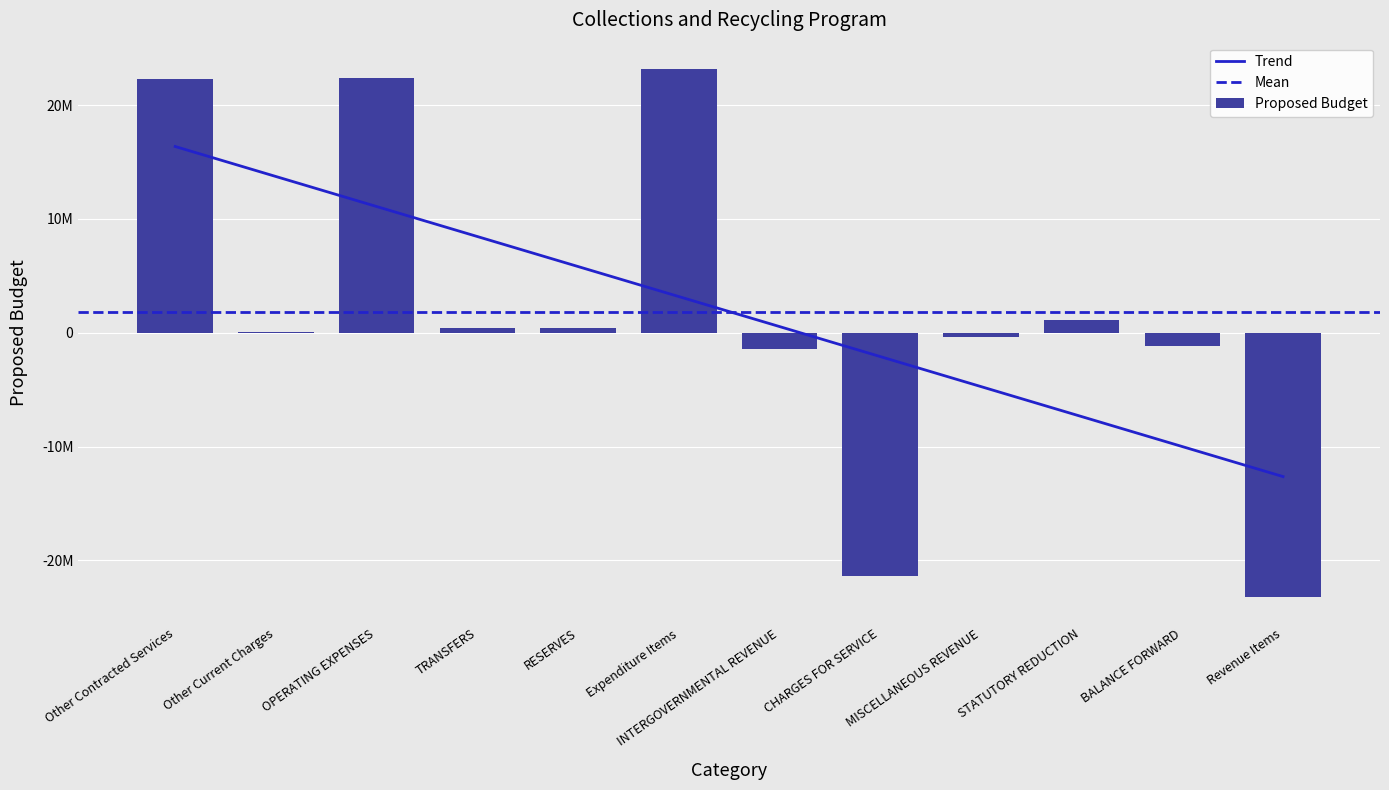

The chart shows a value of 61678 at Other Current Charges. True or false?

True